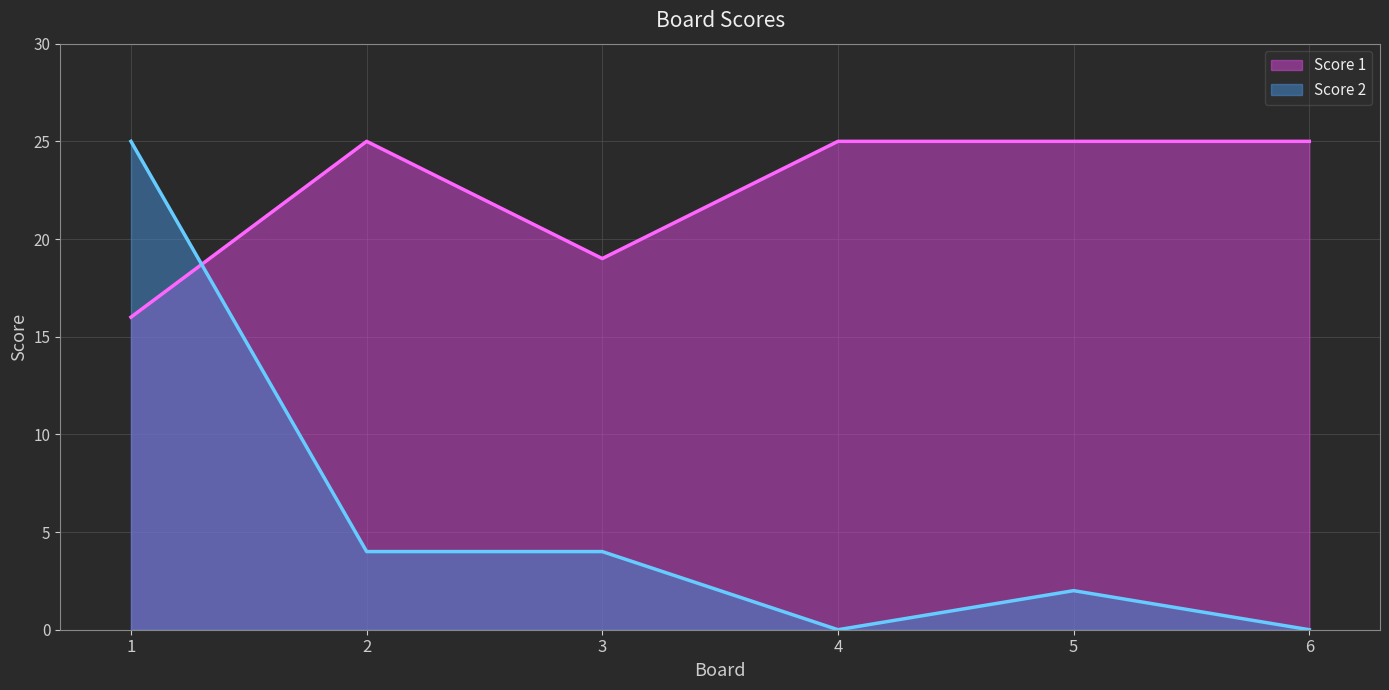

Rank the series by their average value, from highest to lowest.

Score 1, Score 2